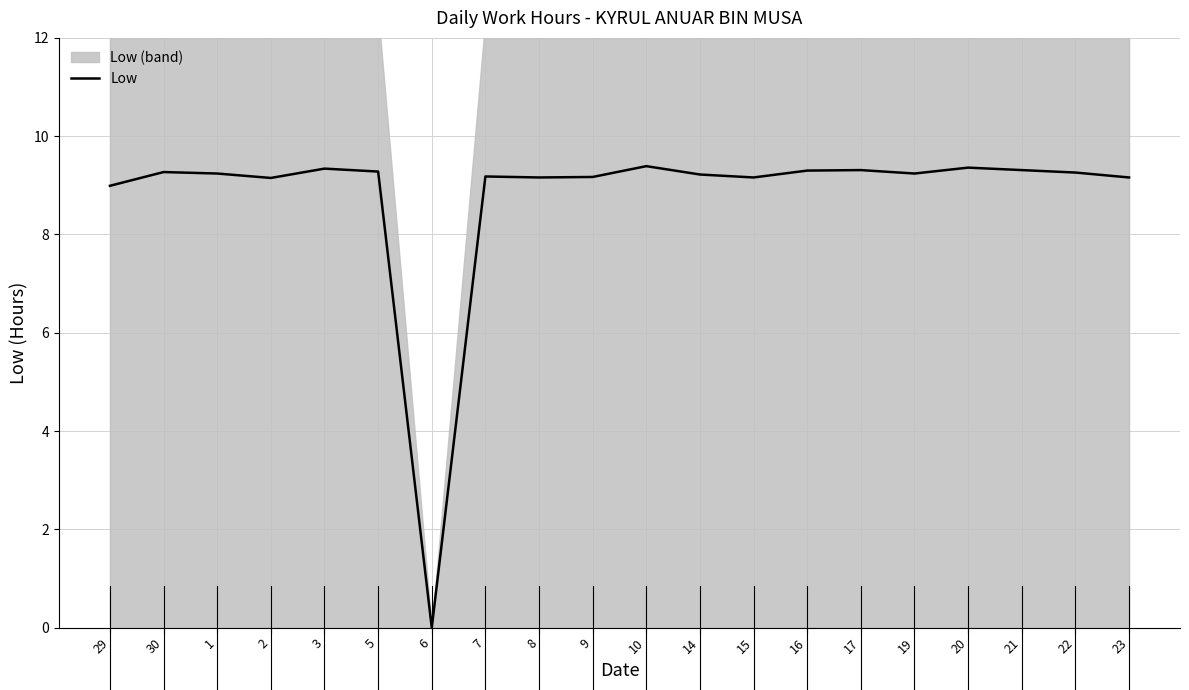

Rank the categories by value from lowest to highest.

6, 29, 2, 8, 15, 23, 9, 7, 14, 1, 19, 22, 30, 5, 16, 17, 21, 3, 20, 10